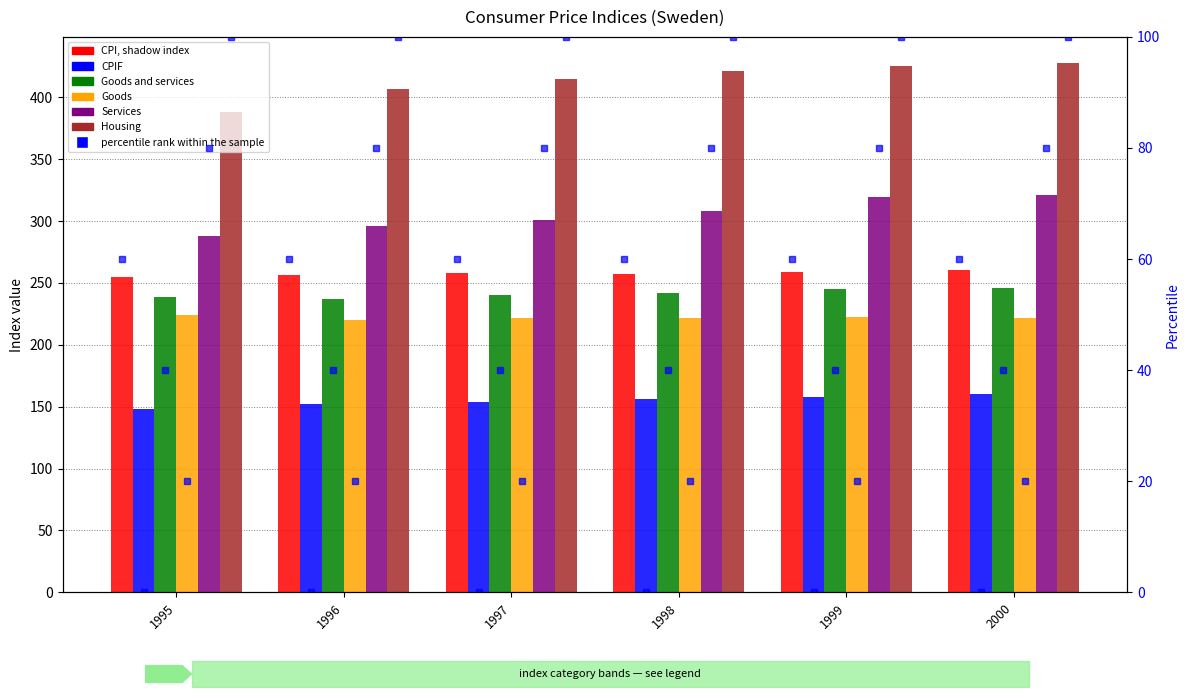

What is the greatest value displayed?

427.4